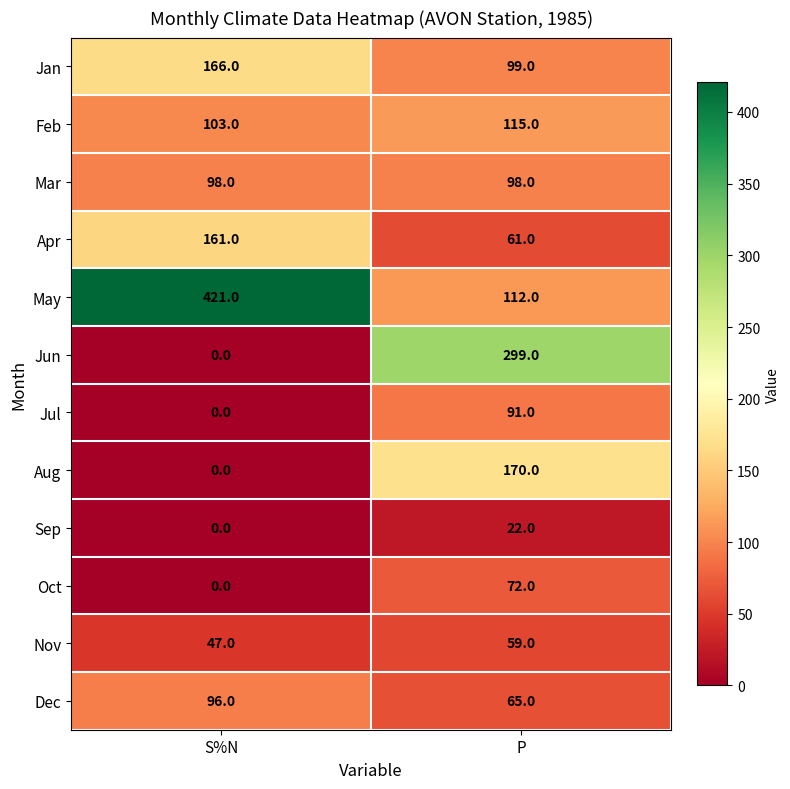

Reading left to right, what are all the values shown in this chart?

Jan: S%N=166	P=99
Feb: S%N=103	P=115
Mar: S%N=98	P=98
Apr: S%N=161	P=61
May: S%N=421	P=112
Jun: S%N=0	P=299
Jul: S%N=0	P=91
Aug: S%N=0	P=170
Sep: S%N=0	P=22
Oct: S%N=0	P=72
Nov: S%N=47	P=59
Dec: S%N=96	P=65